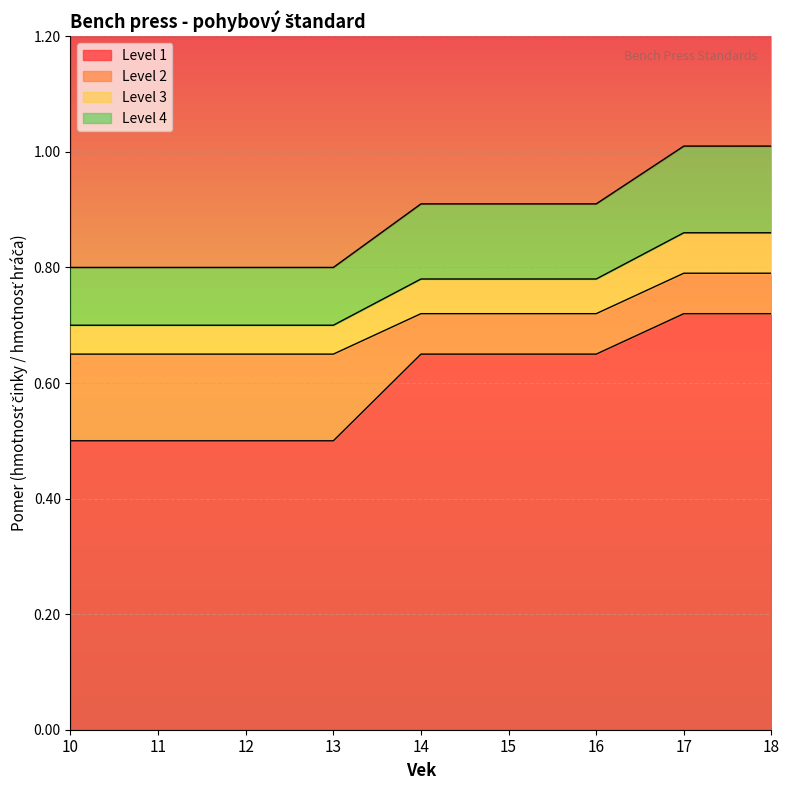

Which series changed the most between 10 and 14?

Level 1